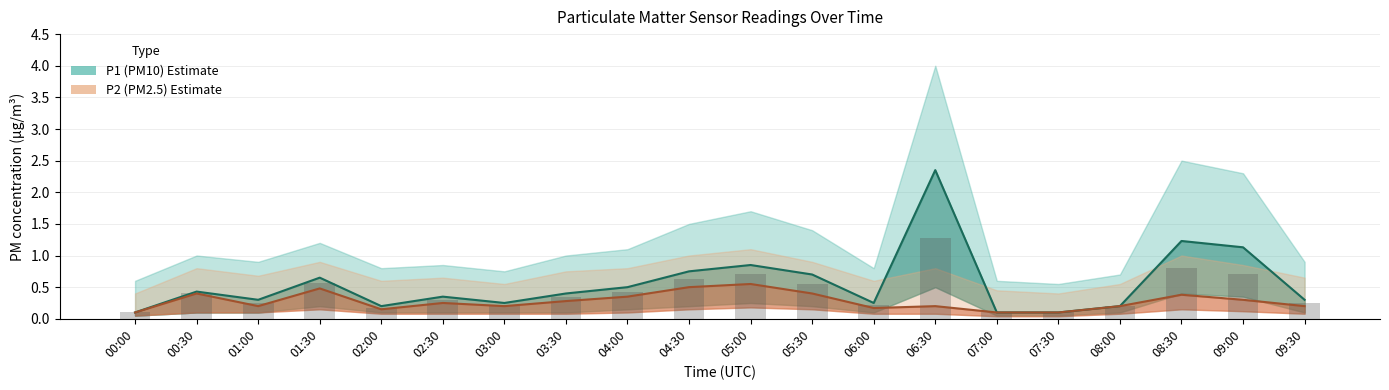

Reading left to right, list all the values displayed in this chart.

P1: 0.1	0.4	0.3	0.7	0.2	0.3	0.2	0.4	0.5	0.8	0.8	0.7	0.2	2.4	0.1	0.1	0.2	1.2	1.1	0.3
P1_upper: 0.6	1.0	0.9	1.2	0.8	0.8	0.8	1.0	1.1	1.5	1.7	1.4	0.8	4.0	0.6	0.6	0.7	2.5	2.3	0.9
P1_lower: 0.1	0.1	0.1	0.2	0.1	0.1	0.1	0.1	0.1	0.2	0.2	0.2	0.1	0.5	0.1	0.1	0.1	0.4	0.3	0.1
P2: 0.1	0.4	0.2	0.5	0.1	0.2	0.2	0.3	0.3	0.5	0.6	0.4	0.2	0.2	0.1	0.1	0.2	0.4	0.3	0.2
P2_upper: 0.4	0.8	0.7	0.9	0.6	0.7	0.6	0.8	0.8	1.0	1.1	0.9	0.6	0.8	0.5	0.4	0.6	1.0	0.8	0.7
P2_lower: 0.1	0.1	0.1	0.1	0.1	0.1	0.1	0.1	0.1	0.1	0.2	0.1	0.1	0.1	0.0	0.0	0.1	0.1	0.1	0.1